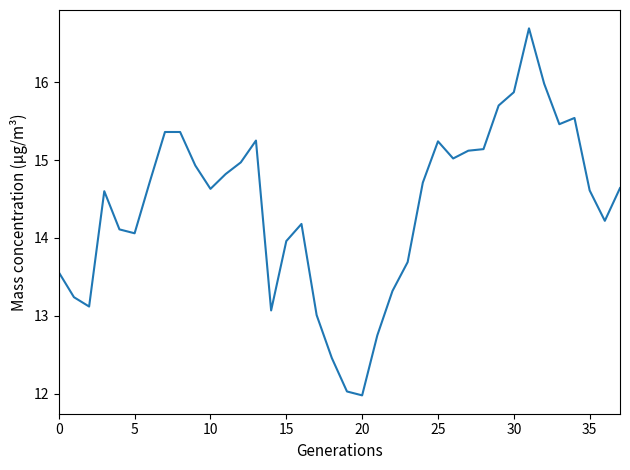

What is the average value?

14.4